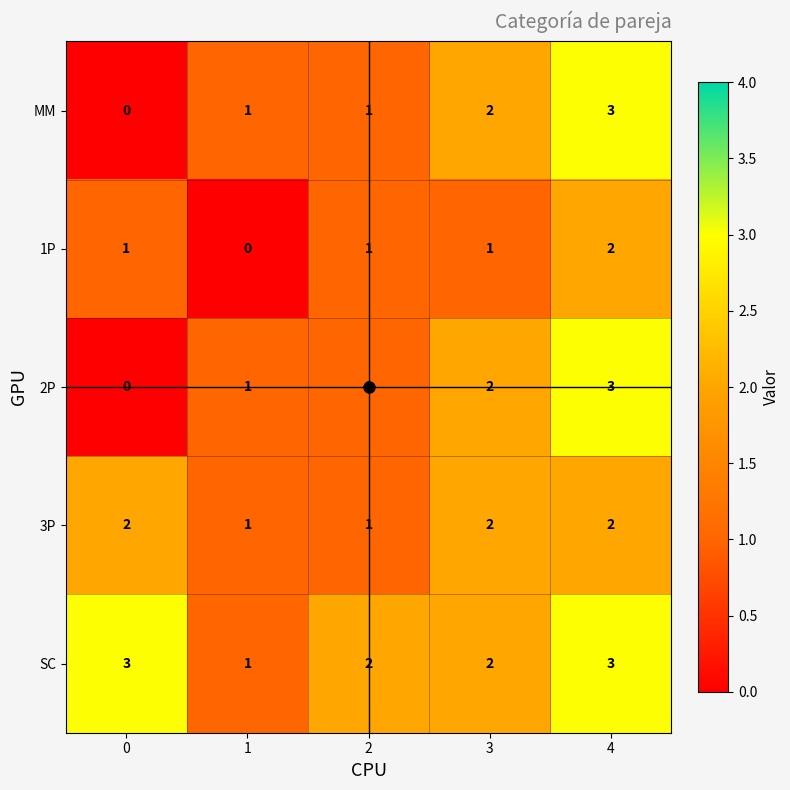

Reading right to left, transcribe all the data shown in this chart.

MM: 3	2	1	1	0
1P: 2	1	1	0	1
2P: 3	2	1	1	0
3P: 2	2	1	1	2
SC: 3	2	2	1	3